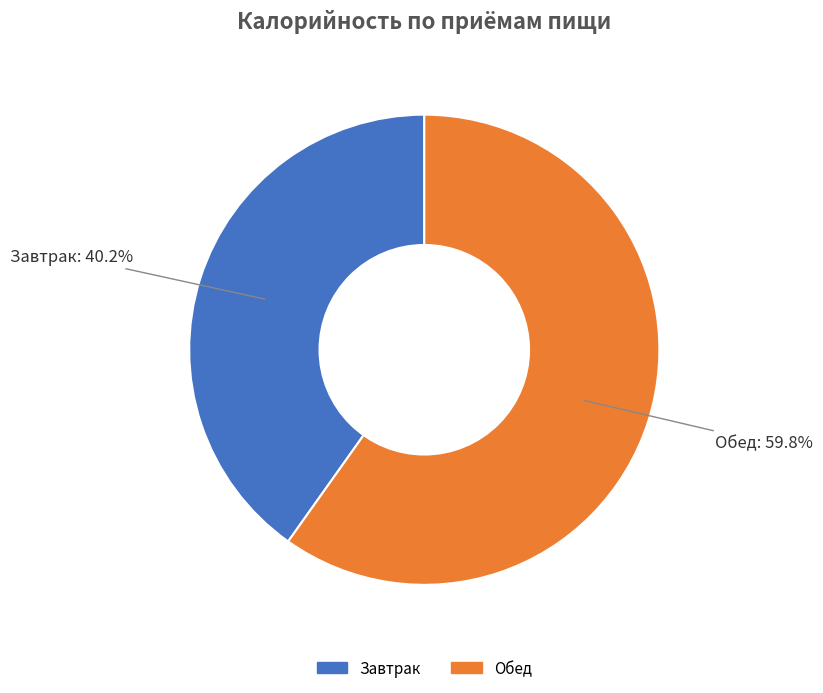

Do Завтрак and Обед together represent more than half of the pie?

Yes